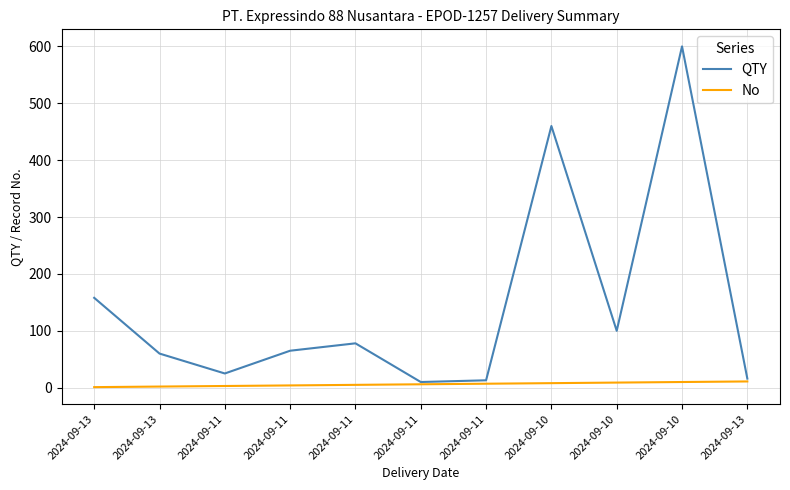

What is the difference between the maximum and minimum values in the QTY series?

590